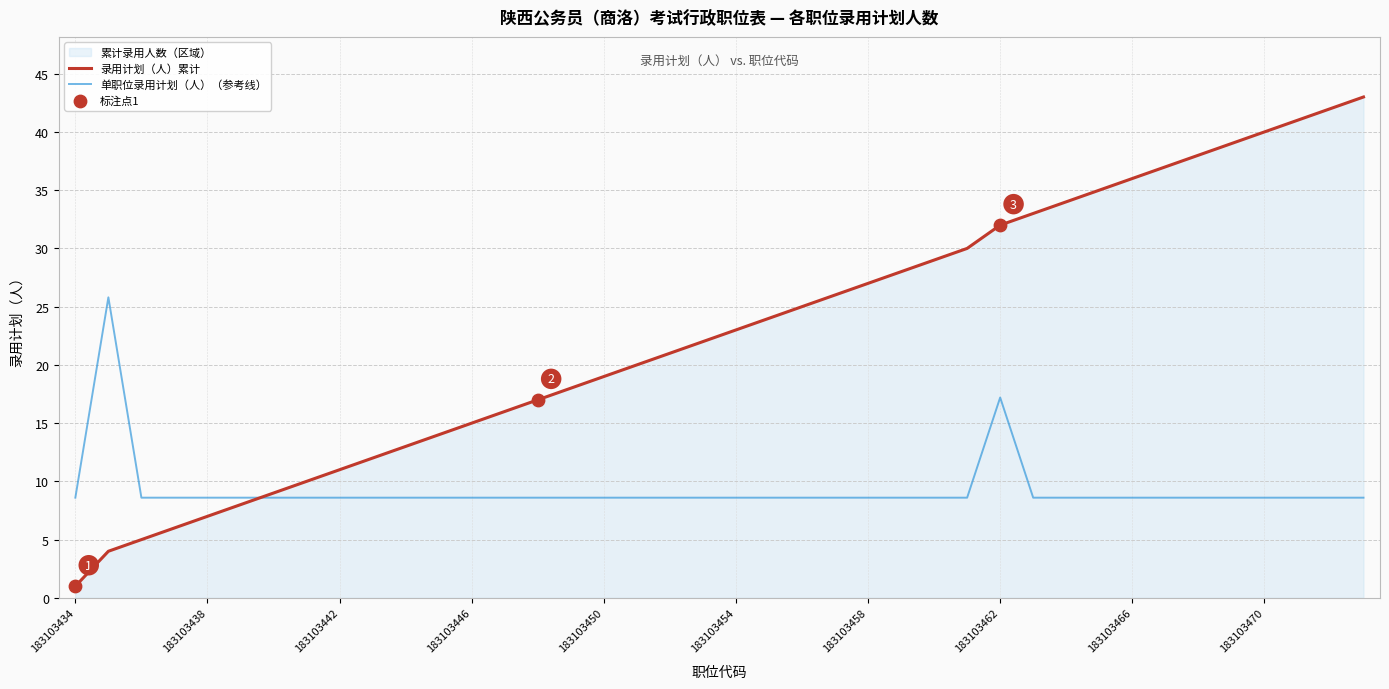

What is the total value across all series at 21?

32.6